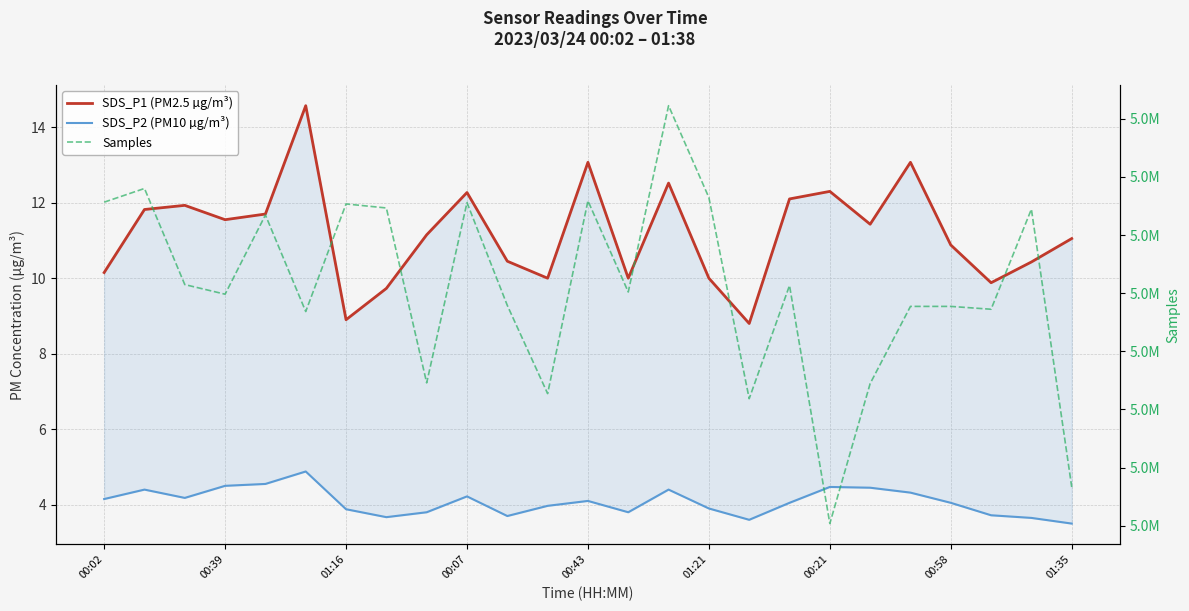

True or false: Samples and SDS_P1 (PM2.5 µg/m³) cross at least once.

False